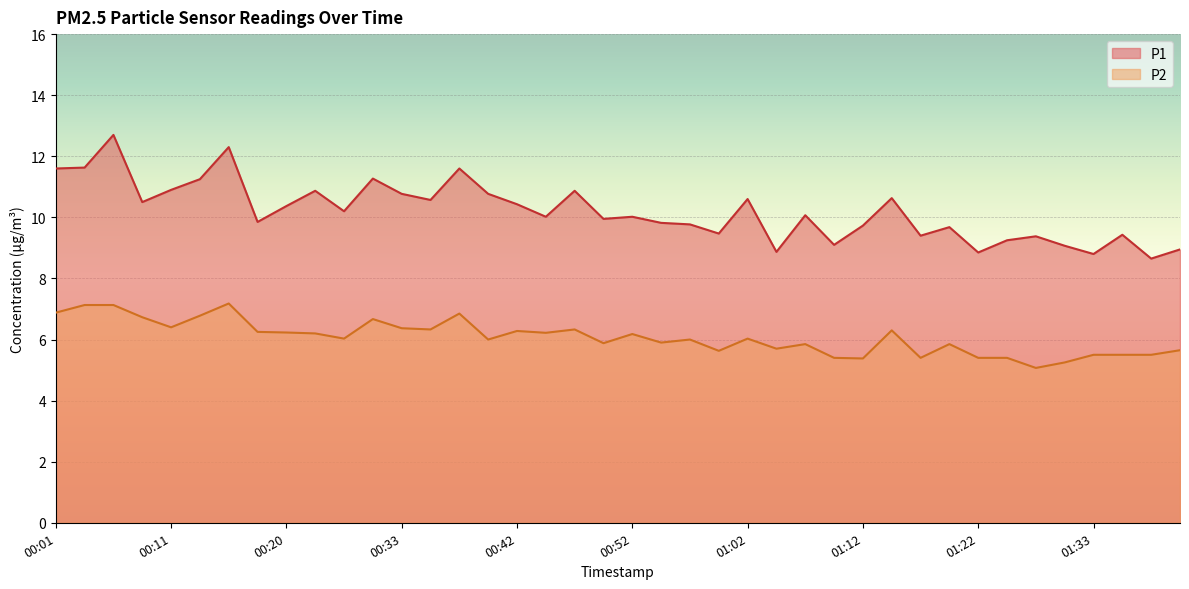

At how many categories does at least one series exceed 9?

35